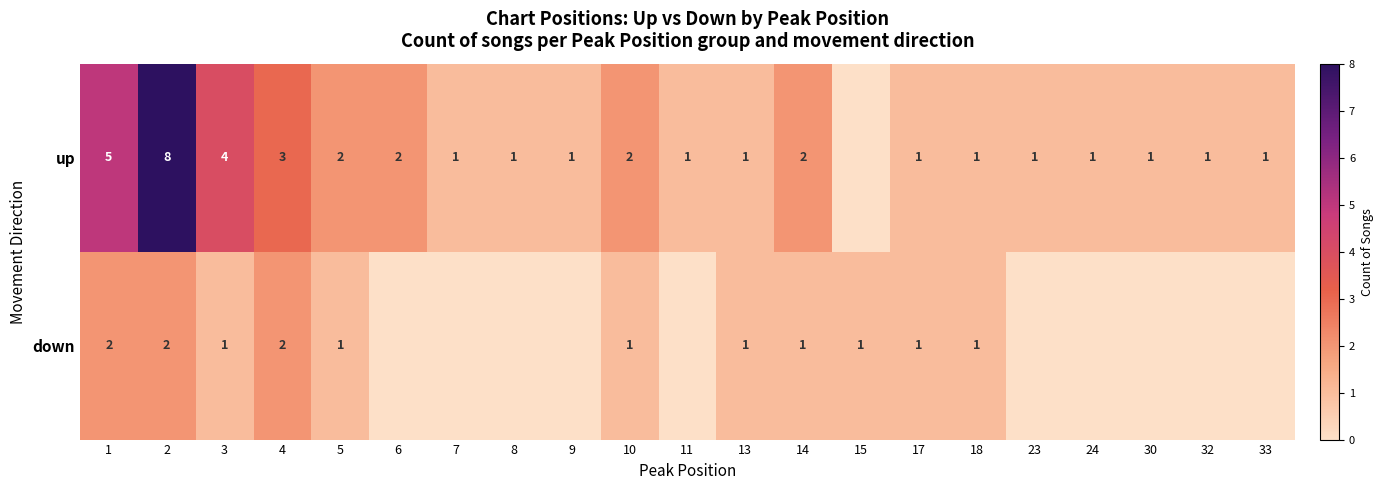

The down series shows 3 at 4. True or false?

False